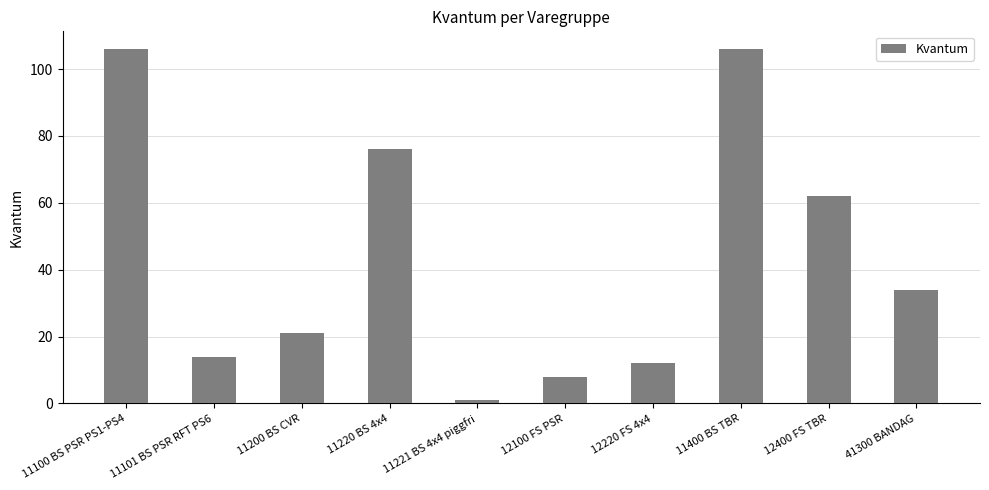

Reading right to left, transcribe all the data shown in this chart.

34	62	106	12	8	1	76	21	14	106